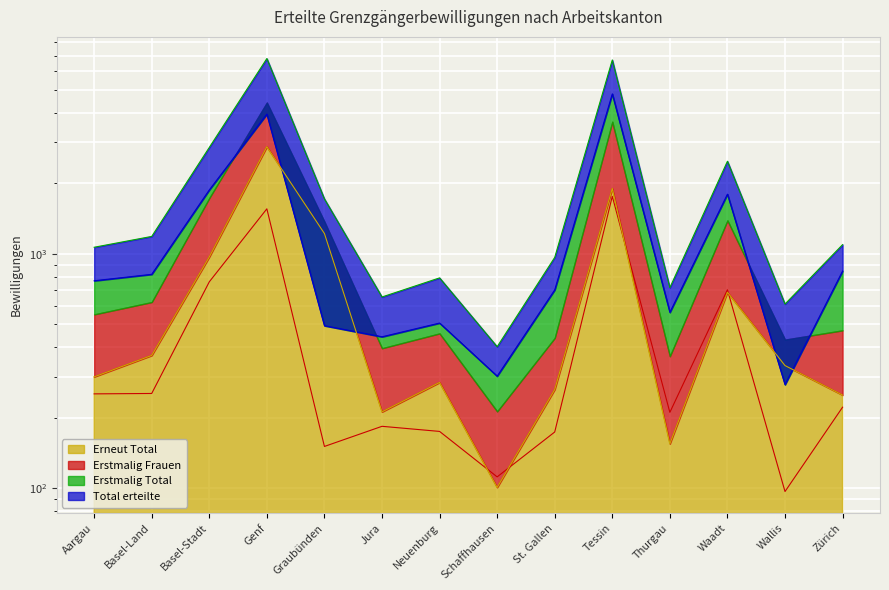

What is the sum of the Erstmalig Total values at St. Gallen and Neuenburg?

1209